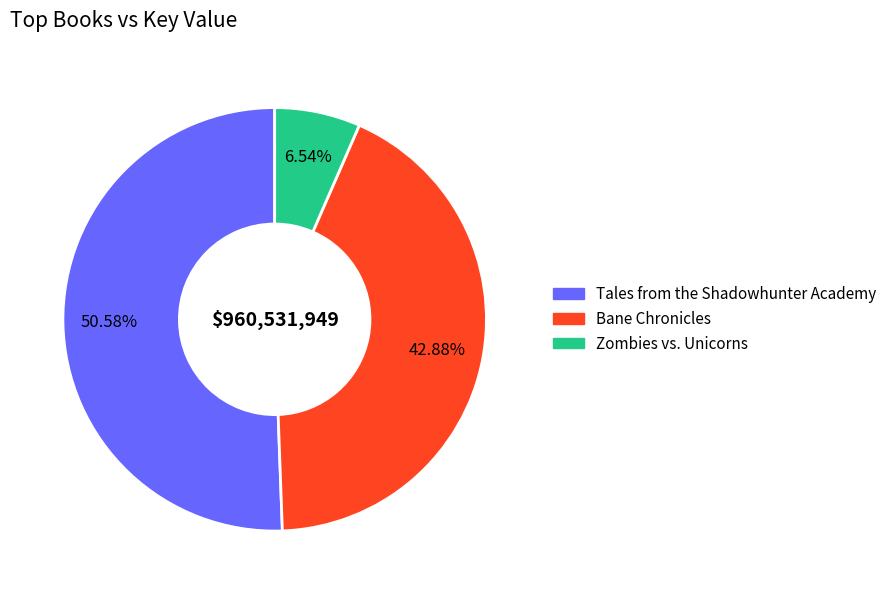

Which has a higher value, Bane Chronicles or Zombies vs. Unicorns?

Bane Chronicles